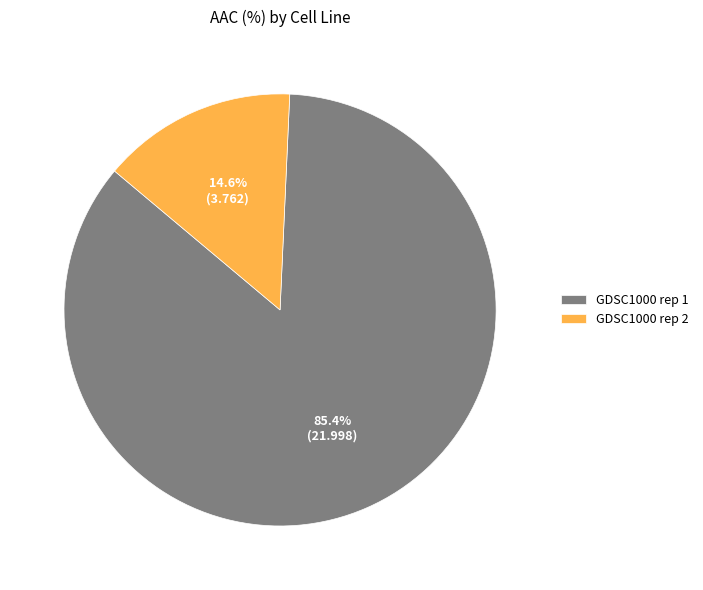

Between GDSC1000 rep 1 and GDSC1000 rep 2, which is larger?

GDSC1000 rep 1